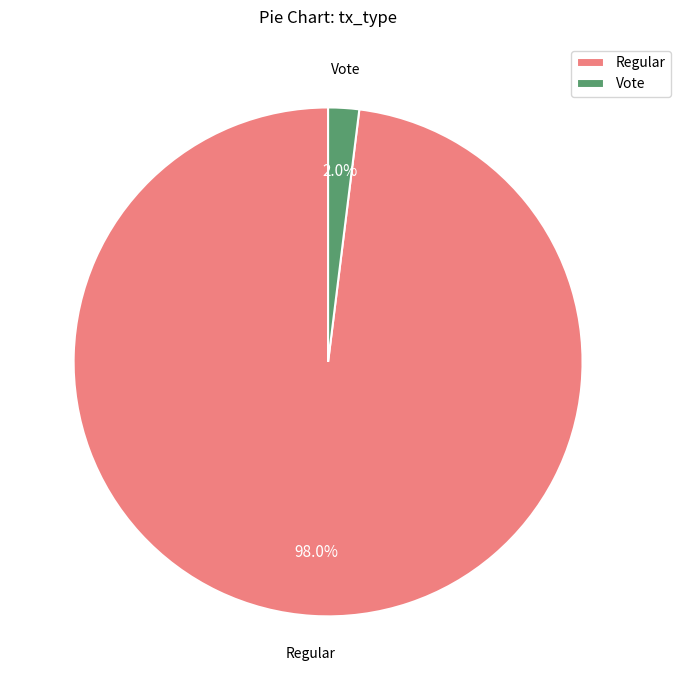

To the nearest percent, what is the average slice percentage?

50%